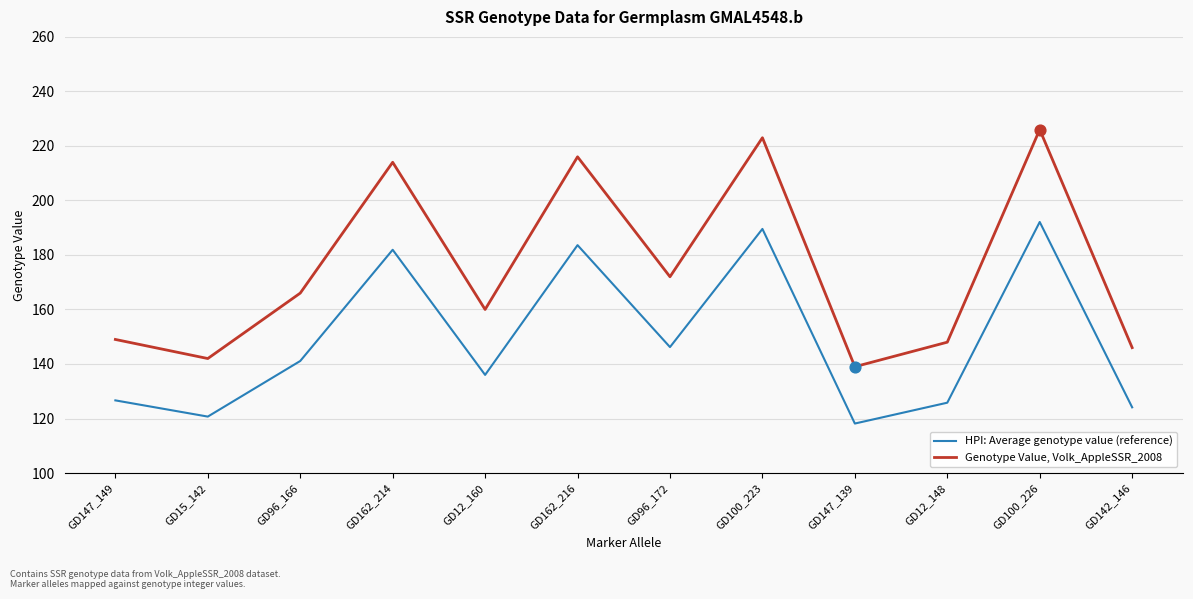

Is the value of Genotype Value, Volk_AppleSSR_2008 at GD12_148 greater than the value of HPI: Average genotype value (reference) at GD162_214?

No